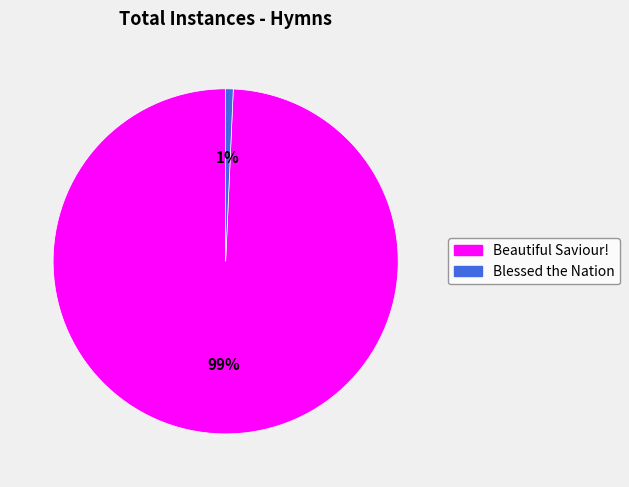

To the nearest percent, what is the average slice percentage?

50%